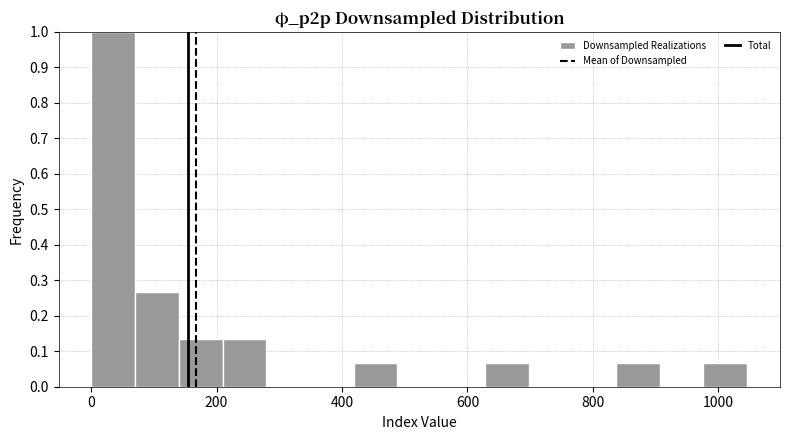

Around what value on the x-axis is the tallest bar? Give the approximate position of its centre, as read against the axis.

40